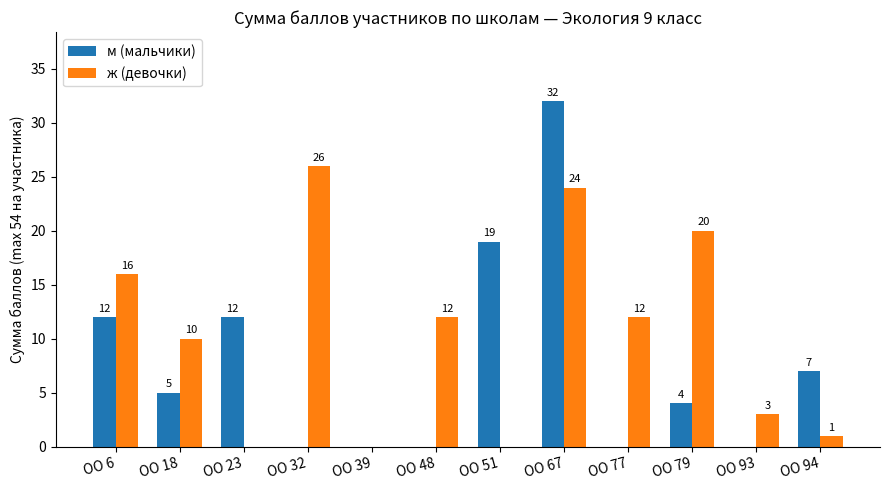

What is the sum of the ж (девочки) values at ОО 23 and ОО 6?

16